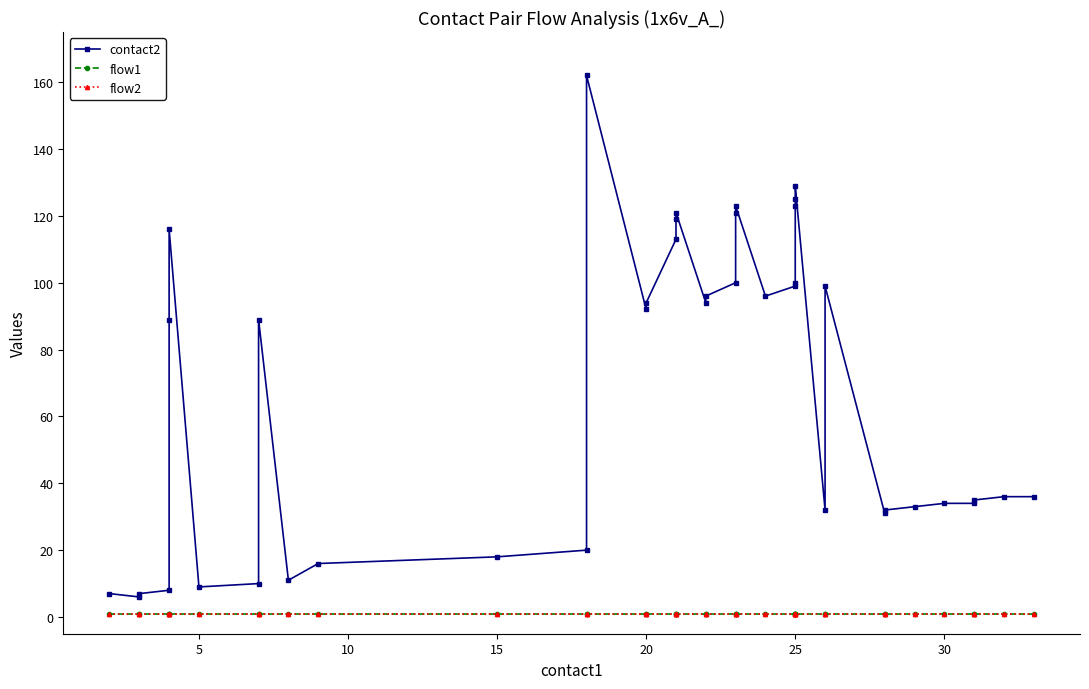

What are all the series names shown in the legend?

contact2, flow1, flow2